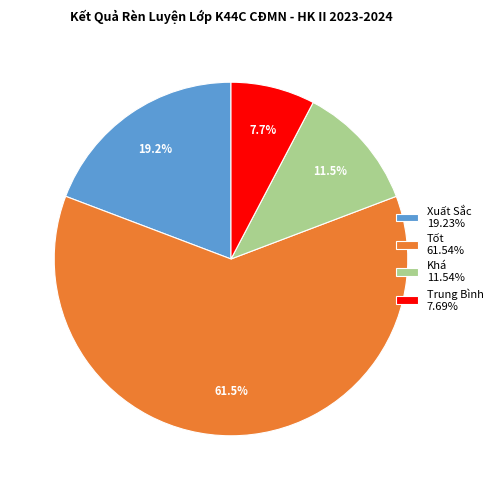

To the nearest percent, what is the difference between the largest and smallest slice percentages?

54%